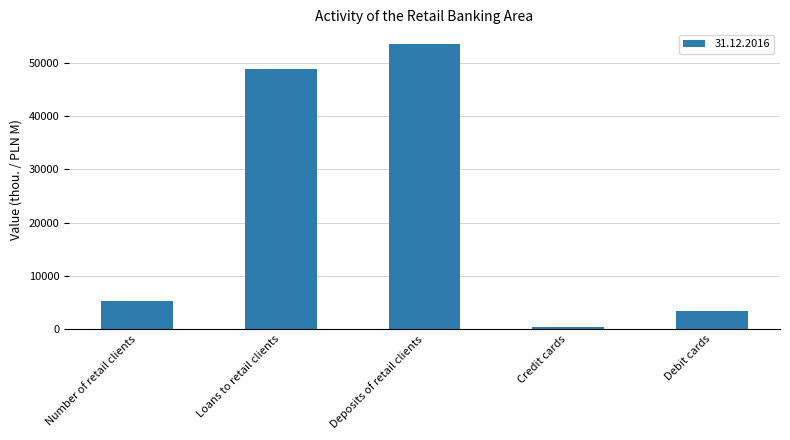

What position from the right is Debit cards?

1